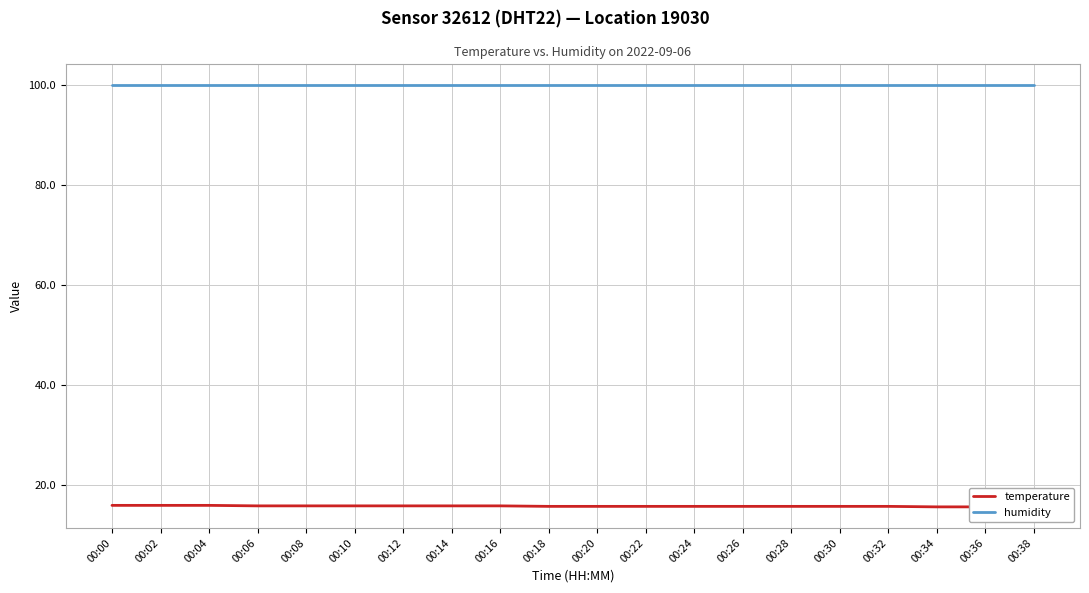

How many lines are shown in the chart?

2